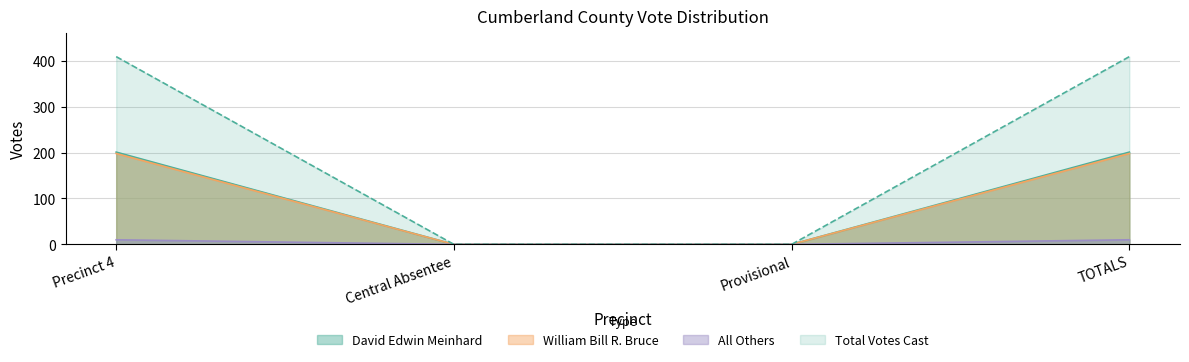

How many categories are shown in the chart?

4